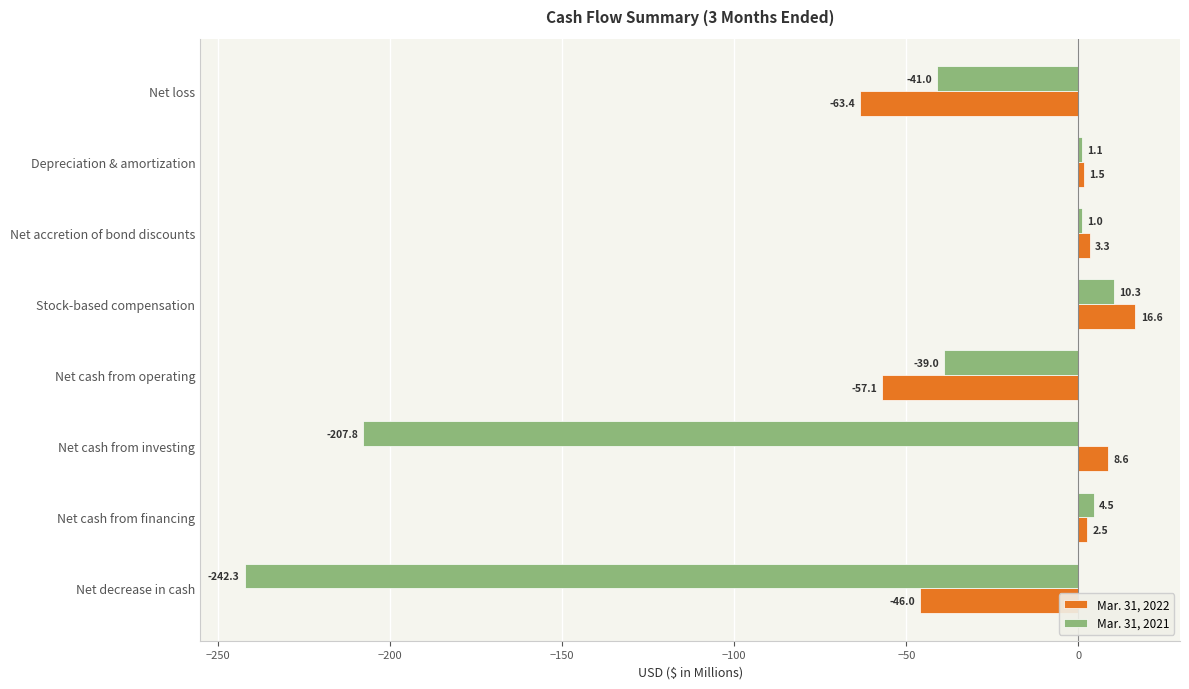

At which label is Mar. 31, 2022 closest to -23?

Net decrease in cash